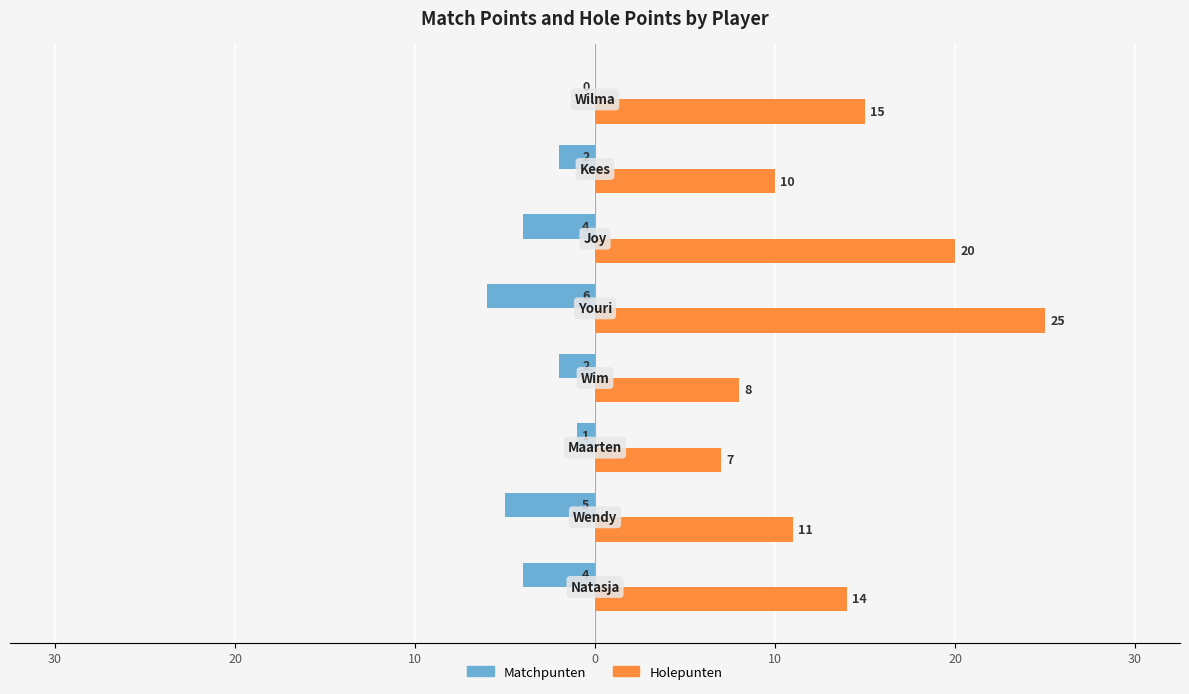

What are all the series names shown in the legend?

Matchpunten, Holepunten